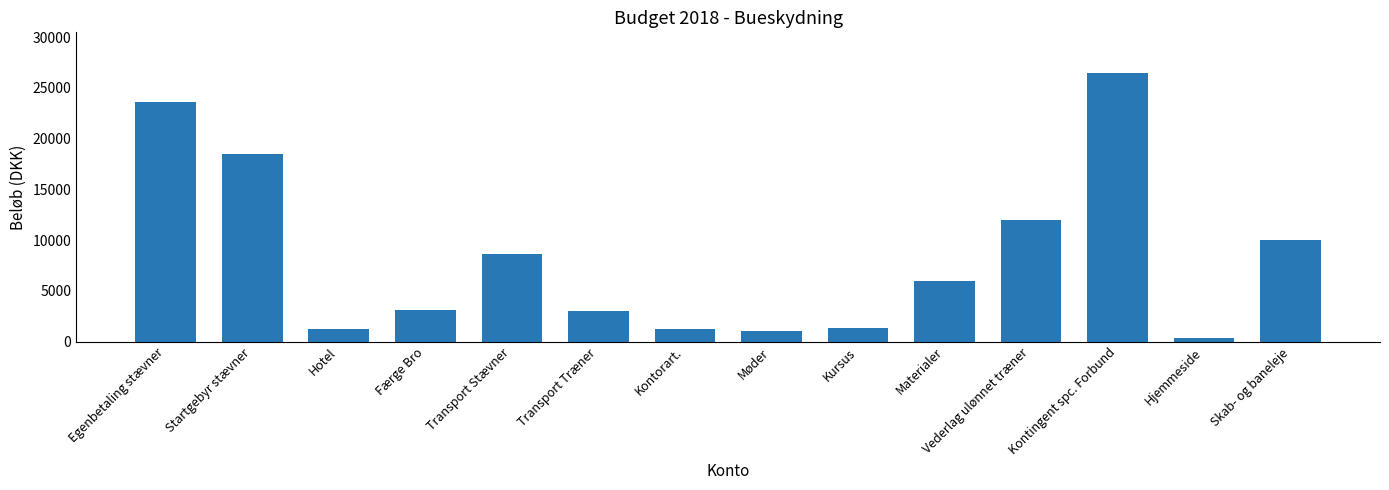

How many data points does each series have?

14